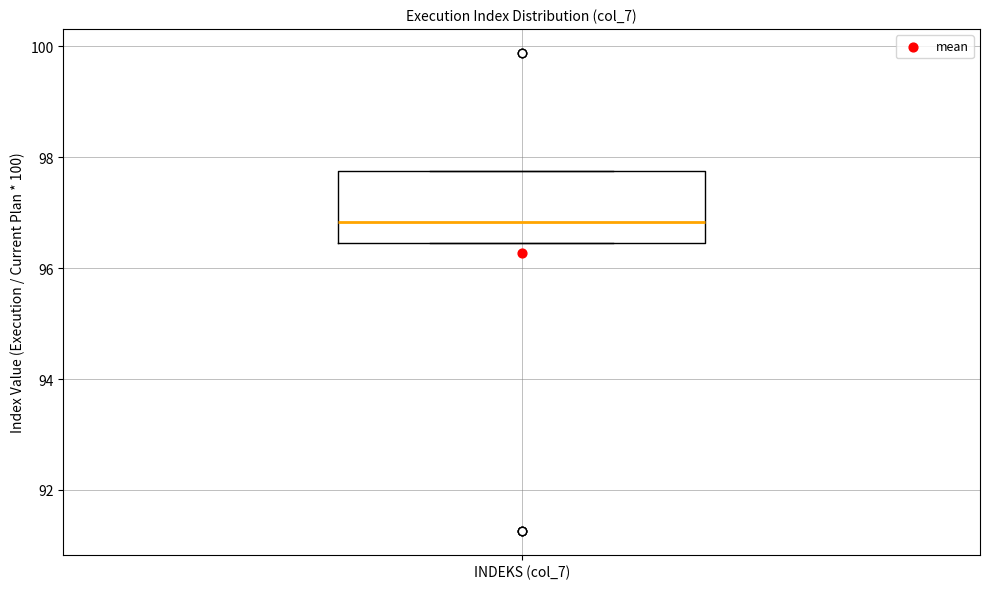

Where does the median line of the box for INDEKS (col_7) sit on the y-axis? The values are not printed on the chart, so give them approximately, as read against the axis.

96.8